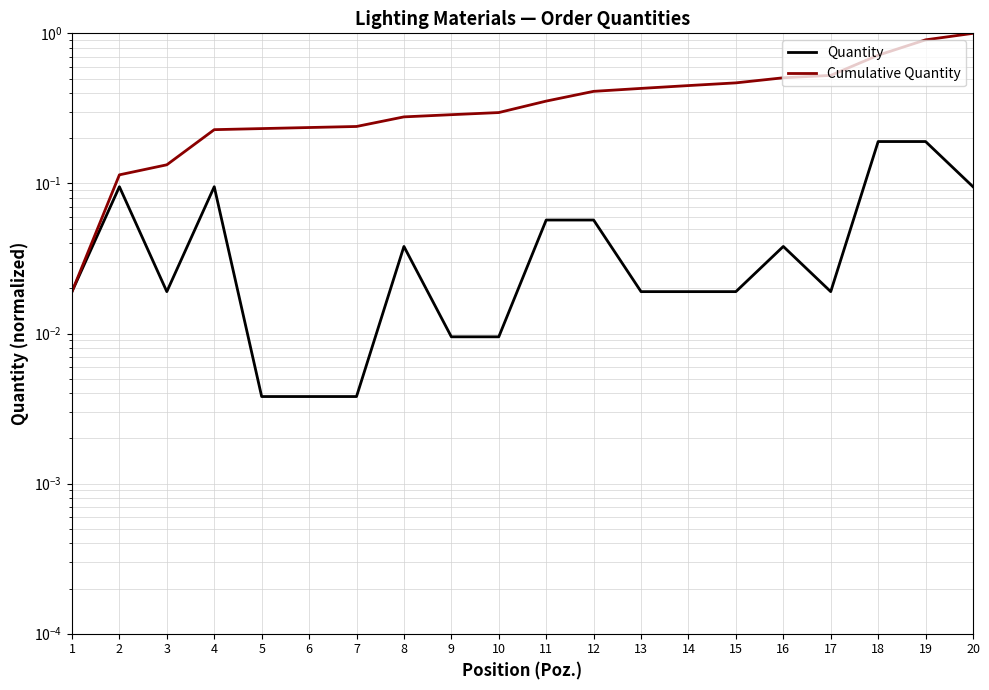

What is the total value across all series at 14?

0.5